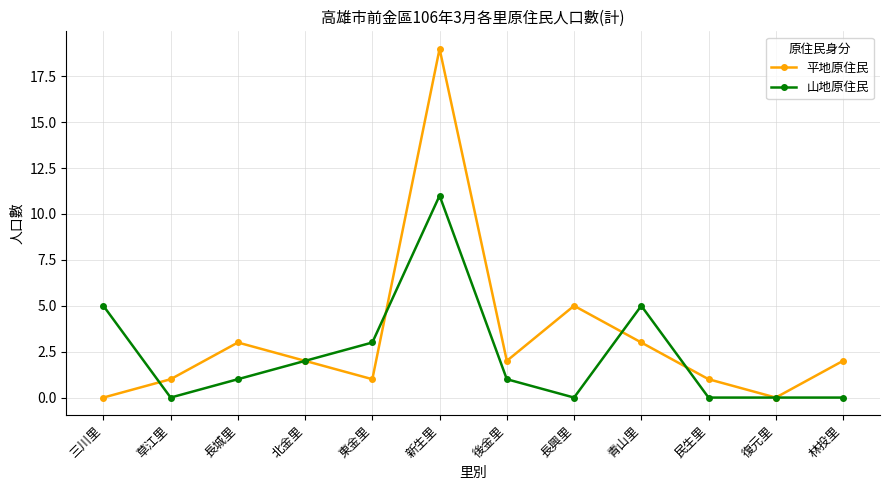

Rank the series at 三川里 from lowest to highest value.

平地原住民, 山地原住民